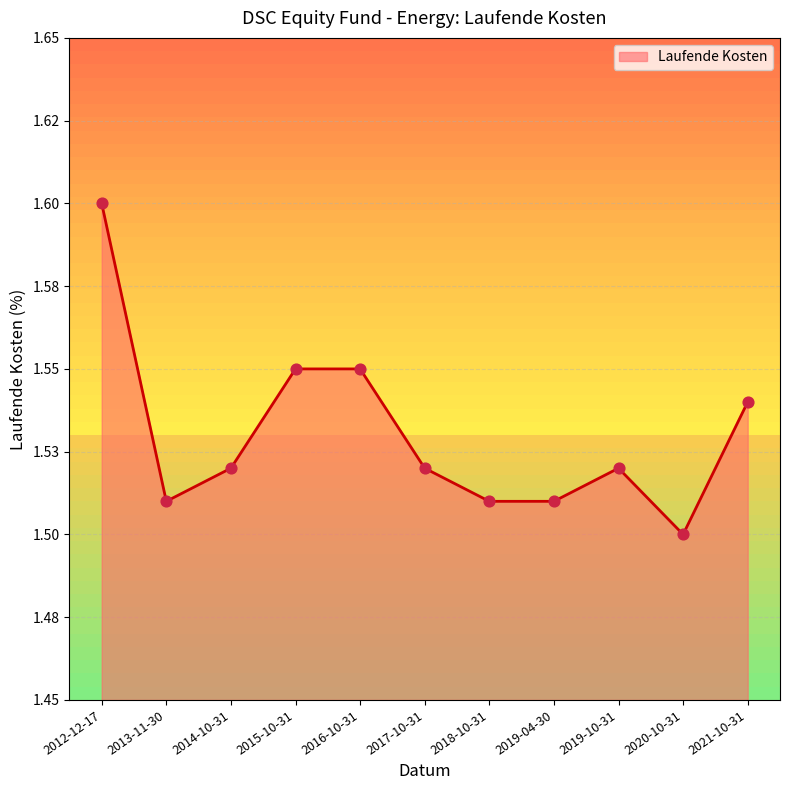

Which has a higher value, 2019-04-30 or 2020-10-31?

2019-04-30